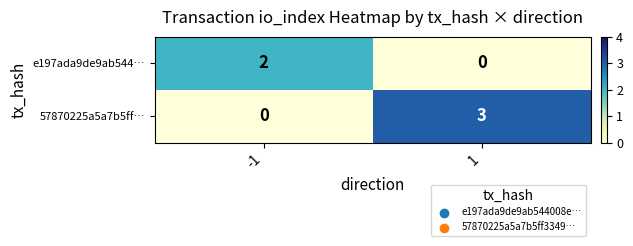

List the series in order of their peak value, lowest first.

e197ada9de9ab544…, 57870225a5a7b5ff…